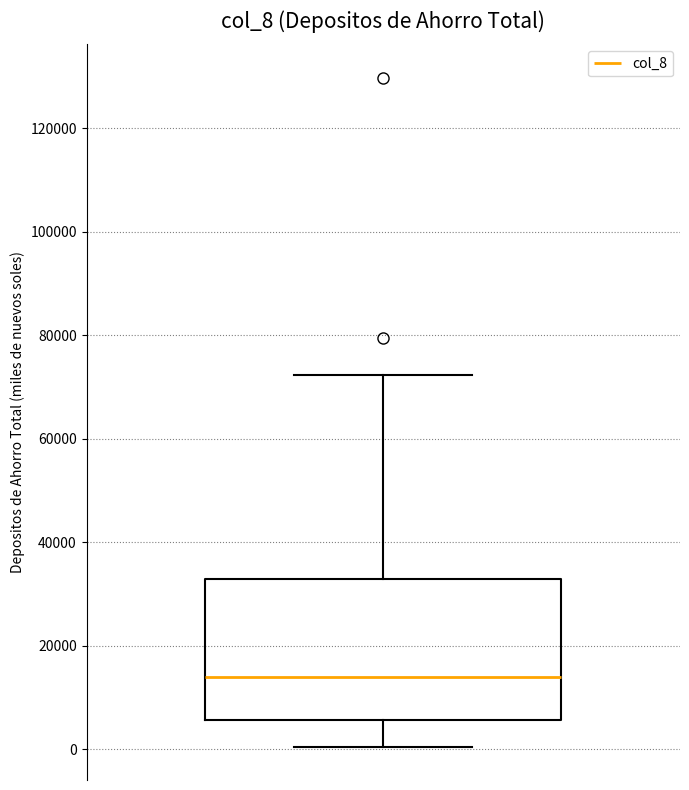

Read this box plot against the y-axis: the position of the median line, the range covered by the box, and the ends of both whiskers. The values are not printed on the chart, so give them approximately, as read against the axis.

median 14000, box 6000 to 34000, whiskers 0 to 72000